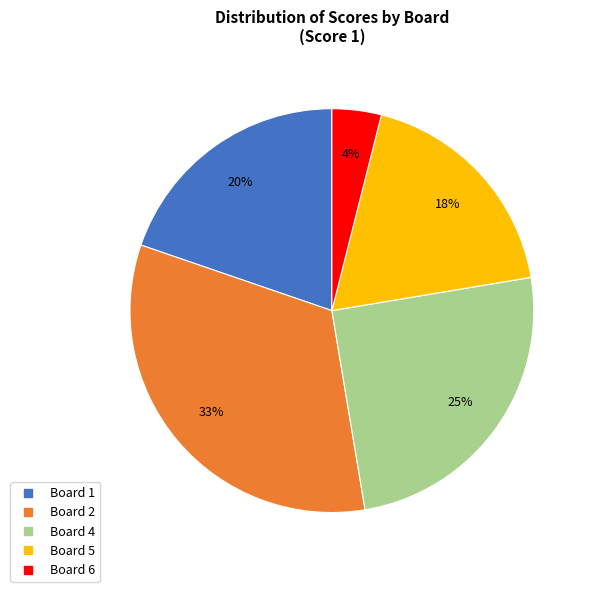

Is there any slice that represents more than half of the pie?

No